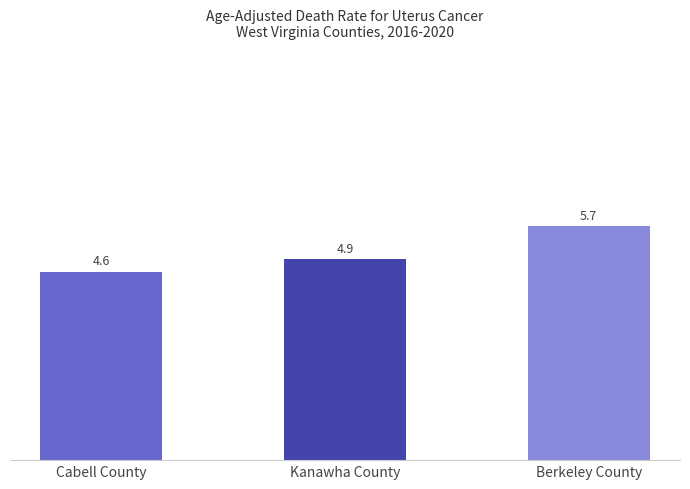

The chart shows a value of 5.7 at Berkeley County. True or false?

True